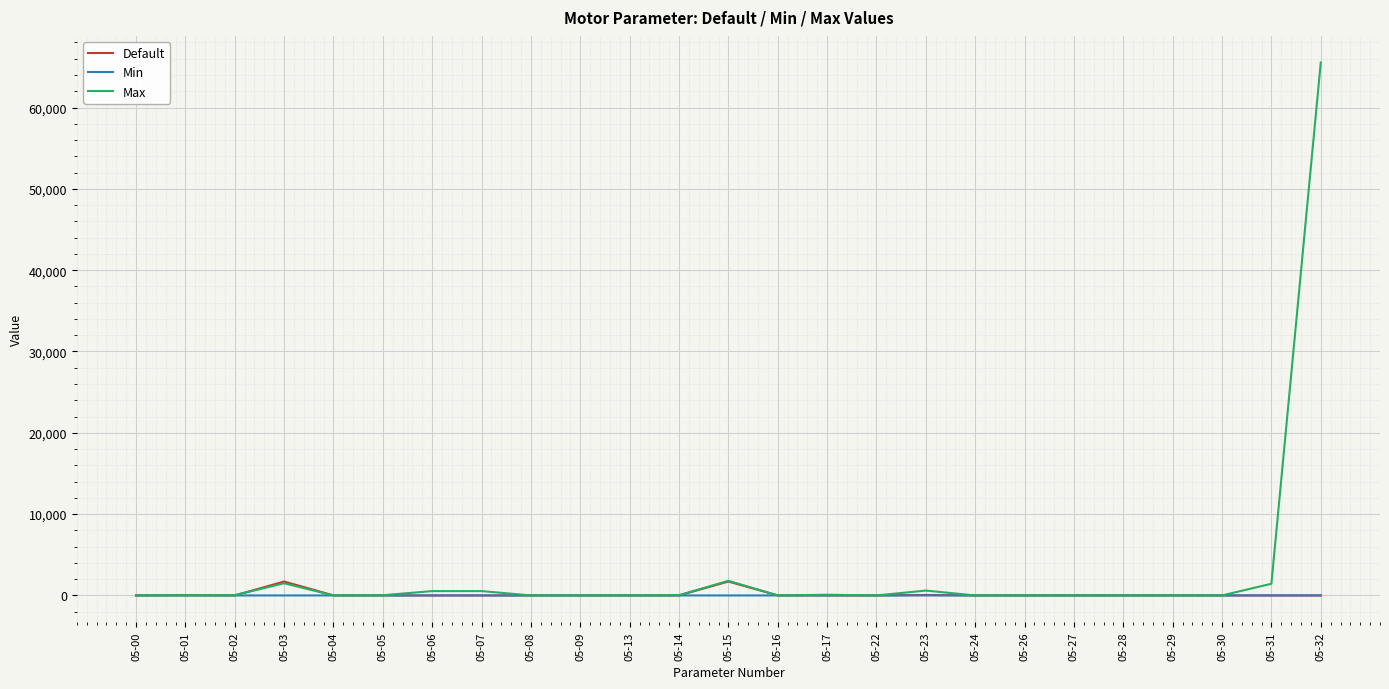

What is the difference between the Default values at 05-26 and 05-06?

2